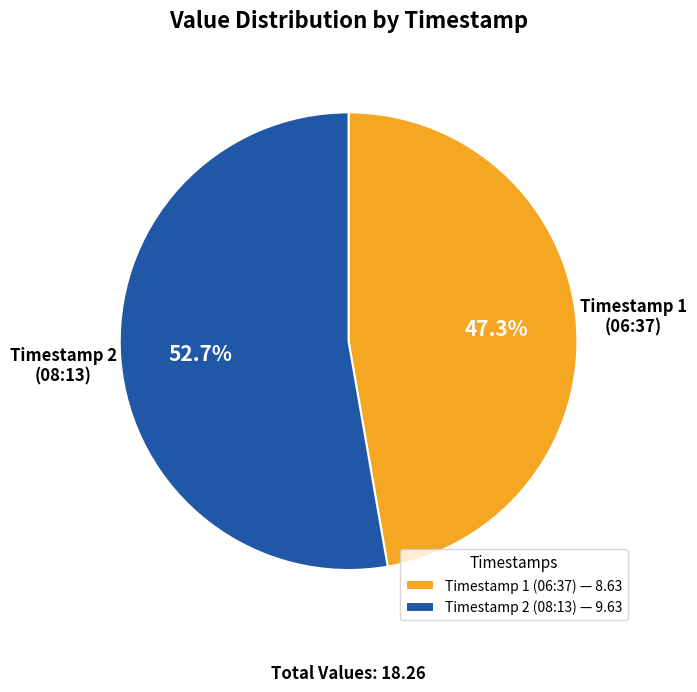

Does Timestamp 2 (08:13) — 9.63 account for over 50% of the chart?

Yes